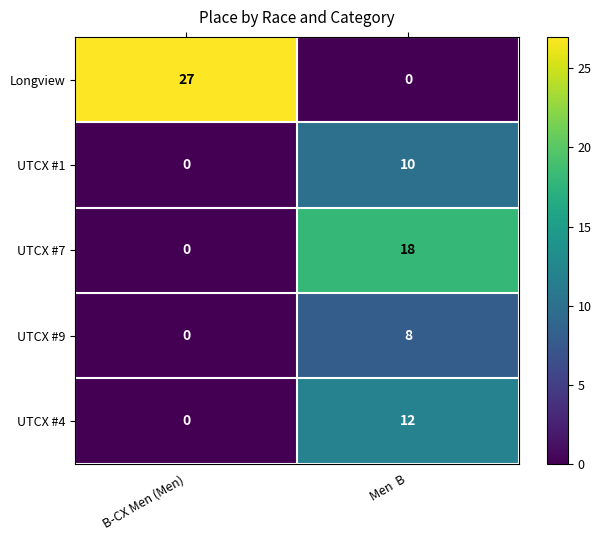

Which series changed the most between B-CX Men (Men) and Men  B?

Longview